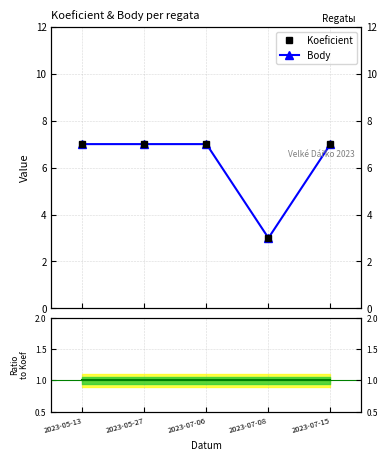

Which series has the largest range (max minus min)?

Koeficient